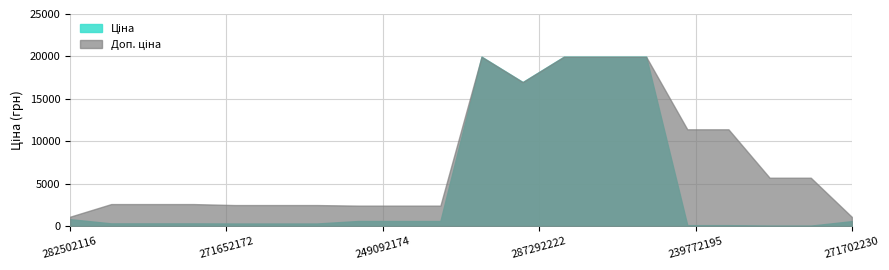

True or false: Доп. ціна and Ціна intersect in this chart.

False